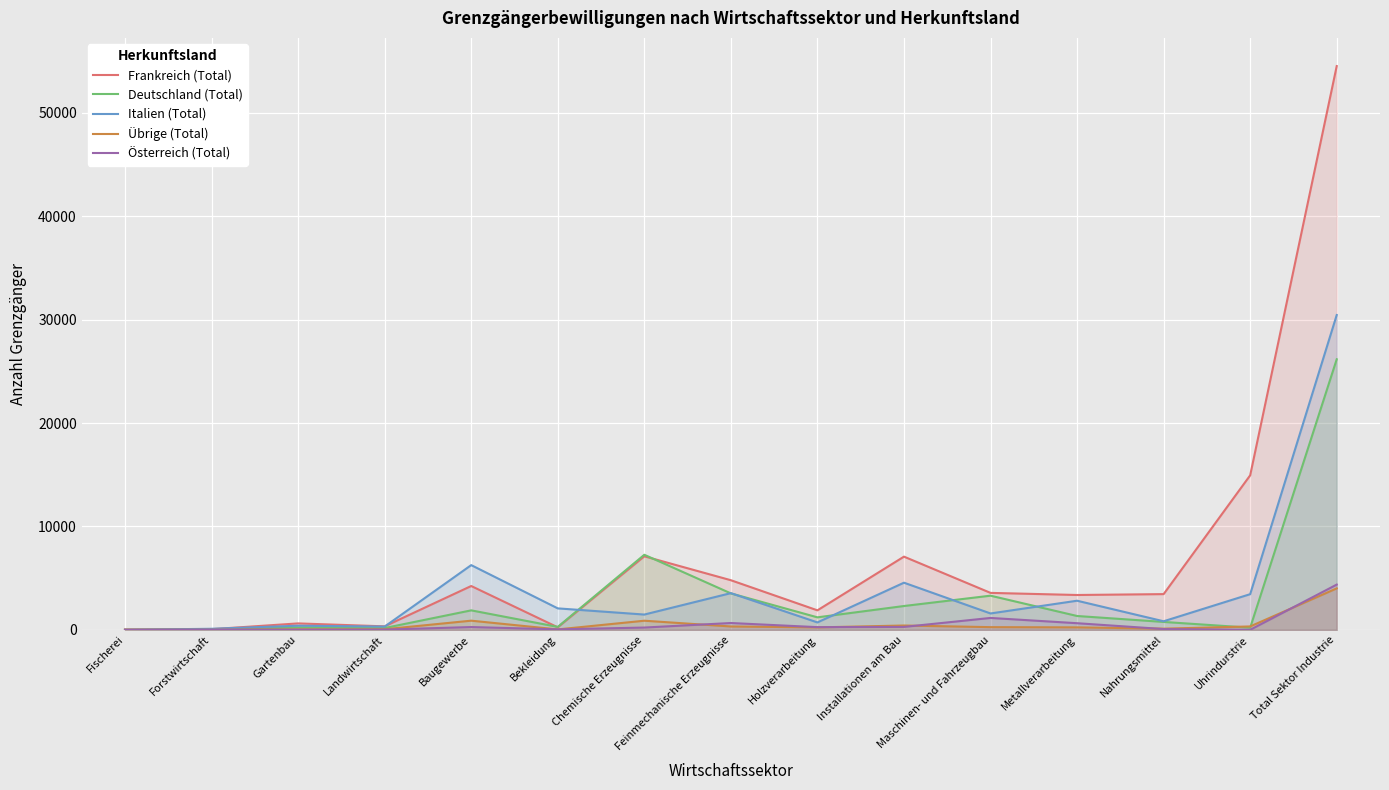

At which category is the sum across all series the highest?

Total Sektor Industrie